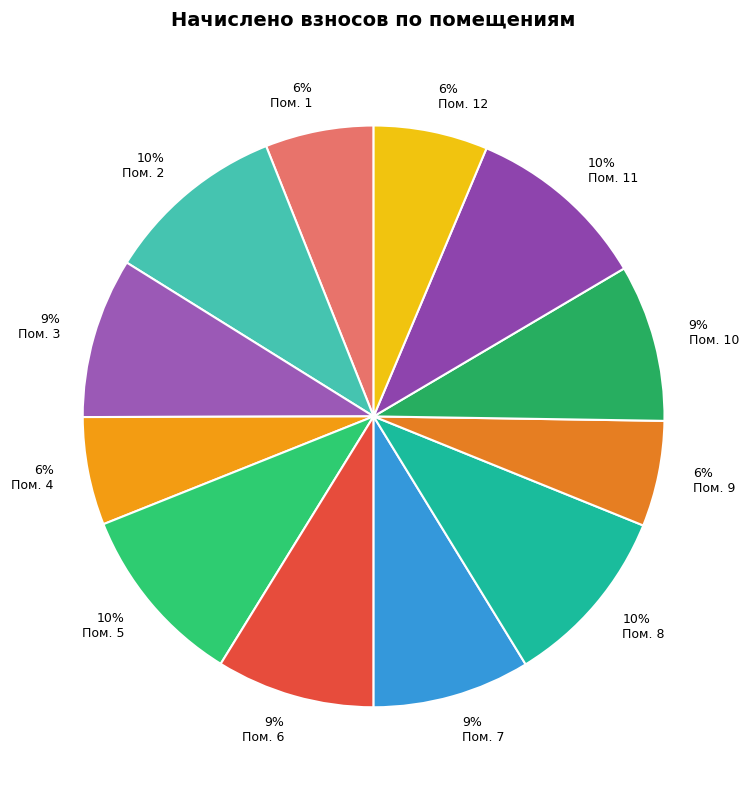

Which category has the smallest portion of the pie?

9